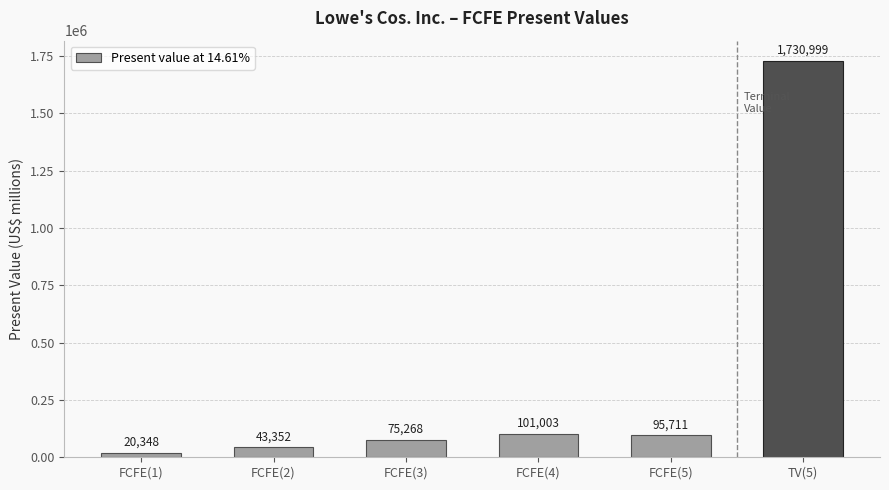

What is the difference between the values at TV(5) and FCFE(1)?

1710651